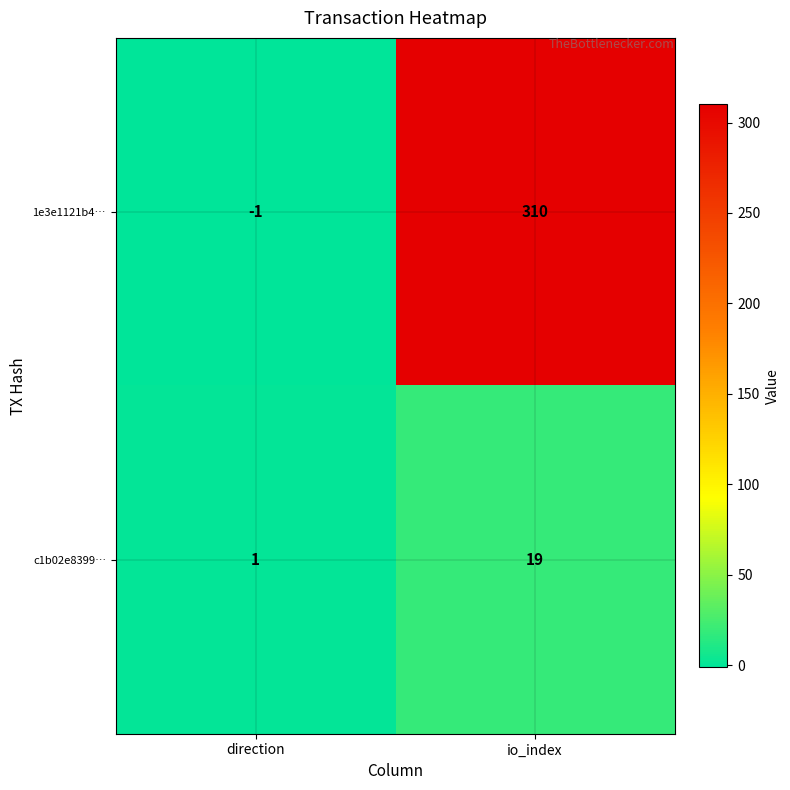

Reading right to left, extract all data points from this chart.

1e3e1121b4…: 310	-1
c1b02e8399…: 19	1